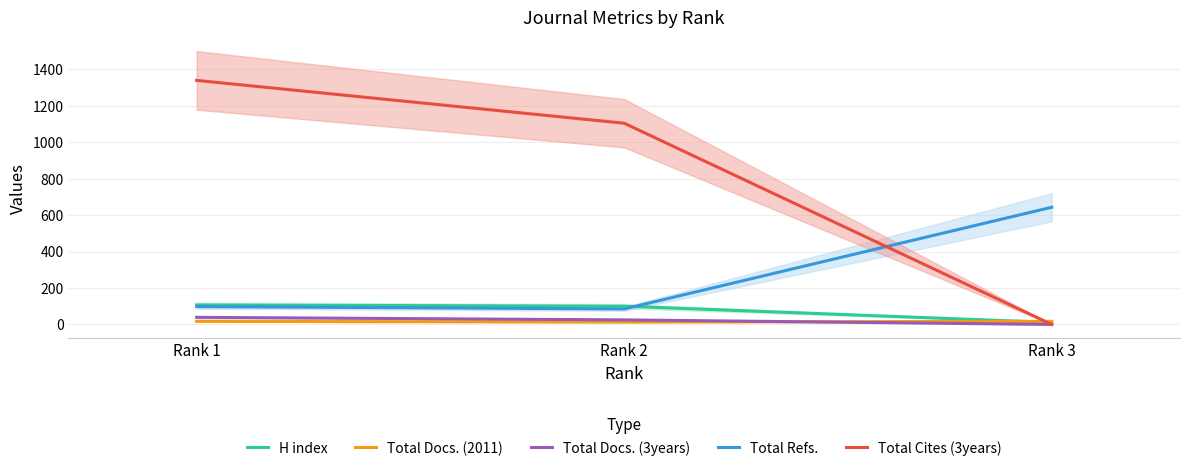

Is it true that H index equals 11 at Rank 3?

True